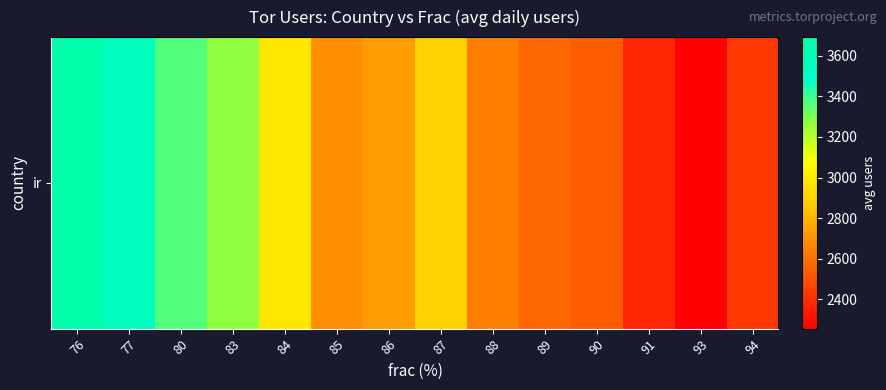

Is it true that the value at 93 is 2254.0?

True